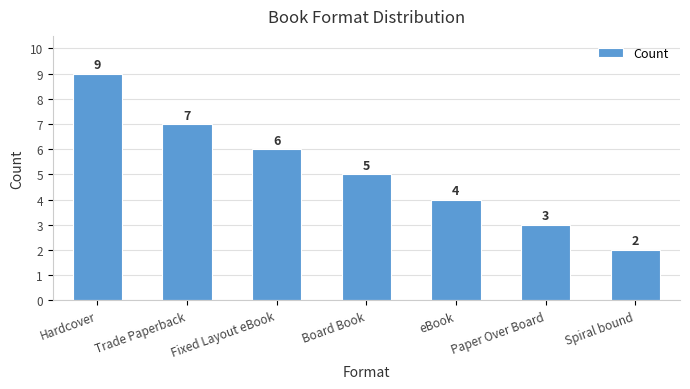

At which category does the chart reach its minimum across all series?

Spiral bound